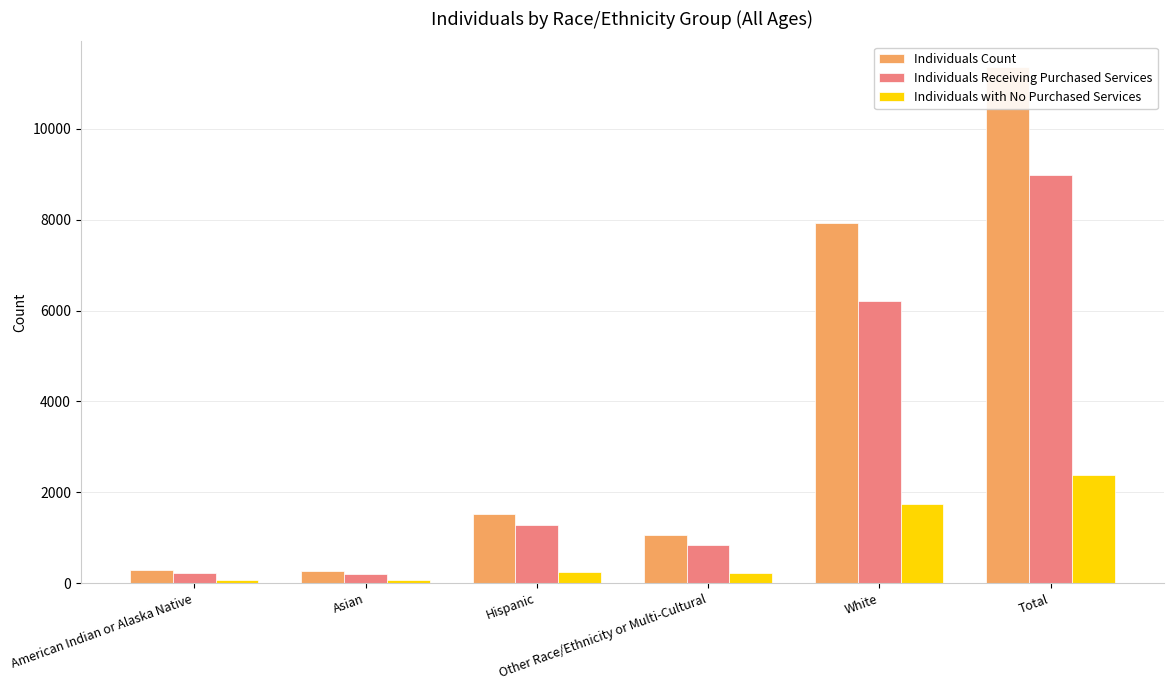

What is the highest value of the Individuals Count series?

11356